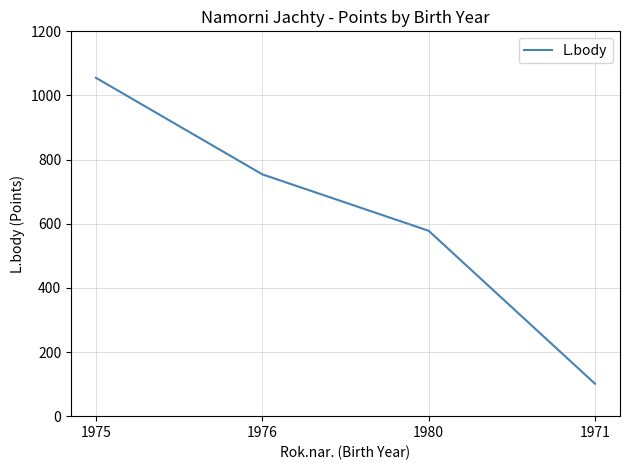

Between 1976 and 1975, which is larger?

1975